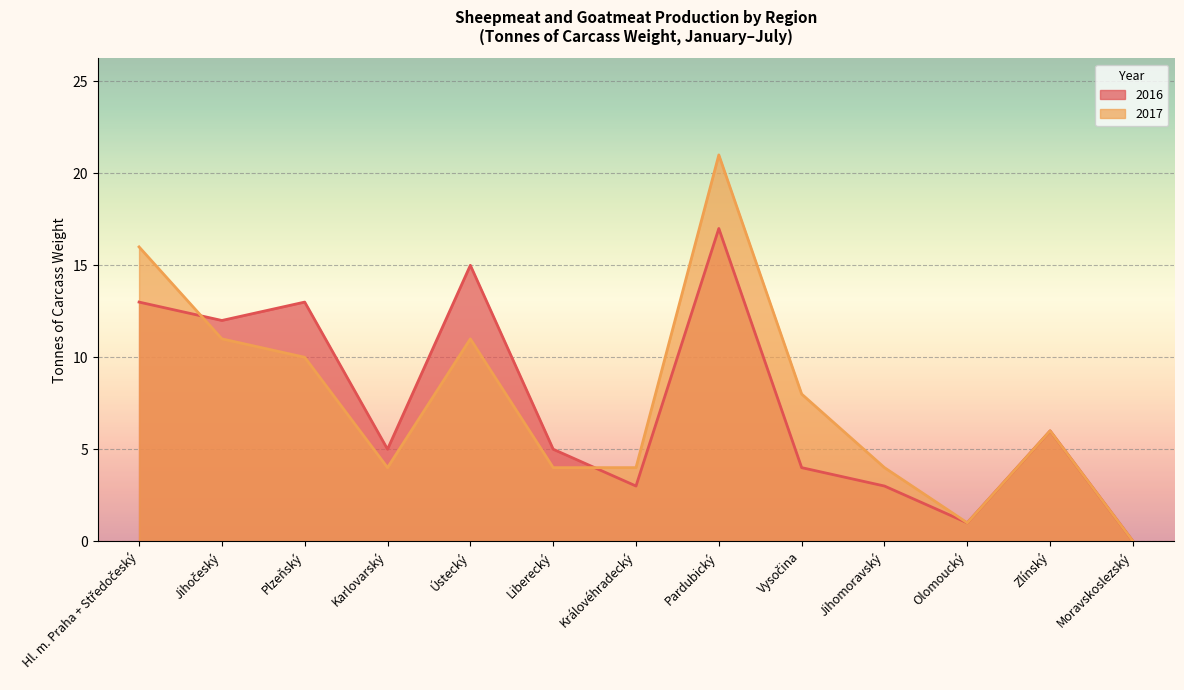

How many lines are shown in the chart?

2